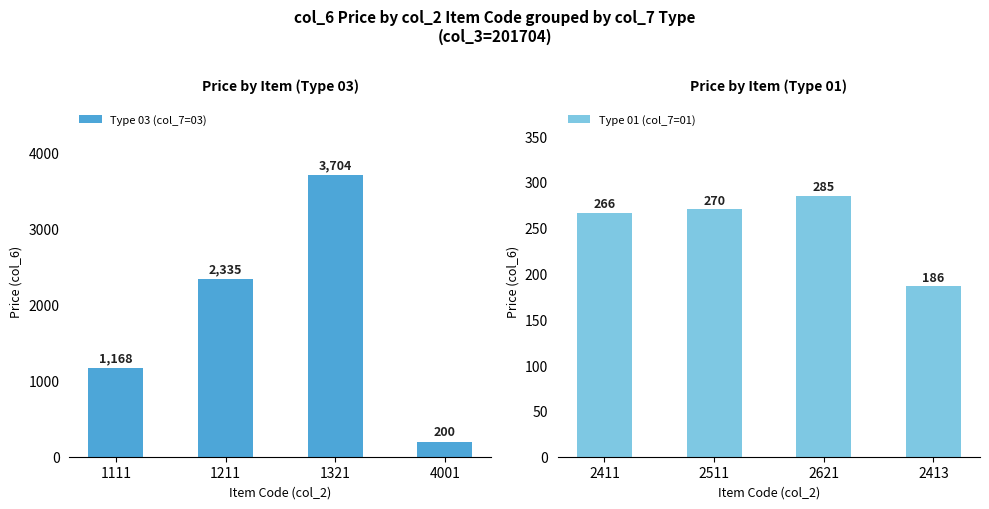

List the labels in order of Type 03 (col_7=03) value, largest first.

1321, 1211, 1111, 4001